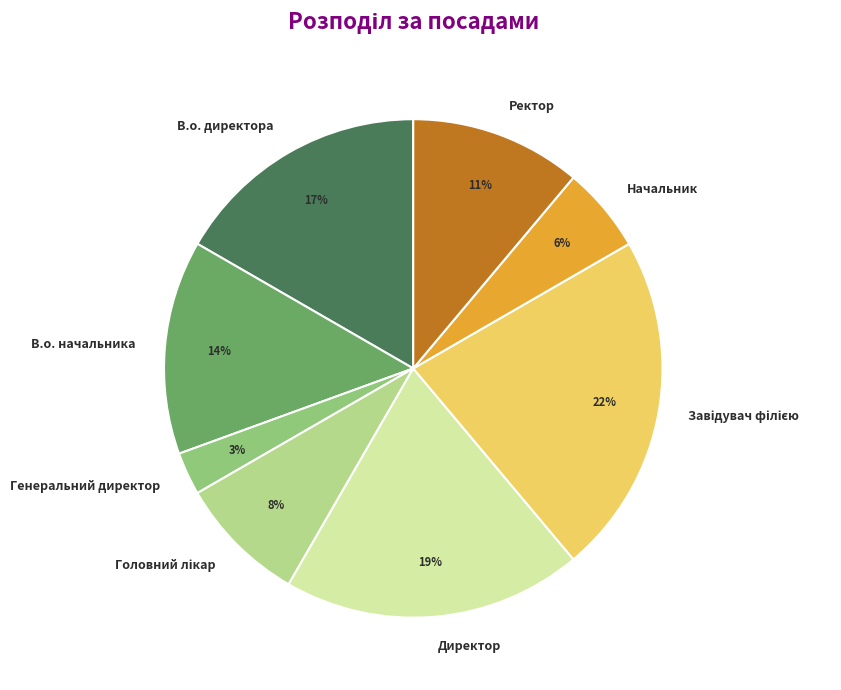

How many segments does this pie chart have?

8